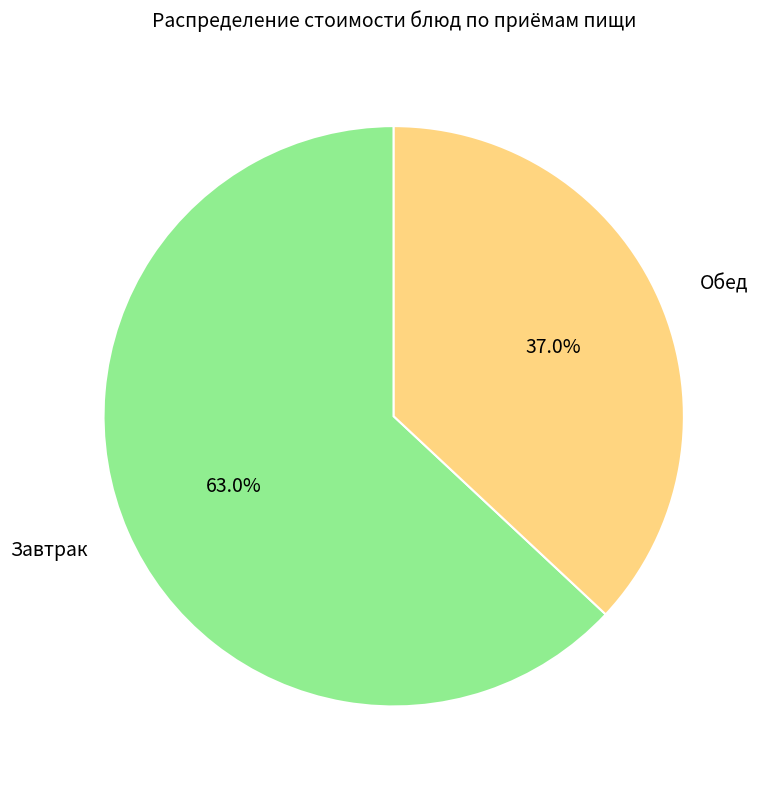

Rank the categories by value from lowest to highest.

Обед, Завтрак